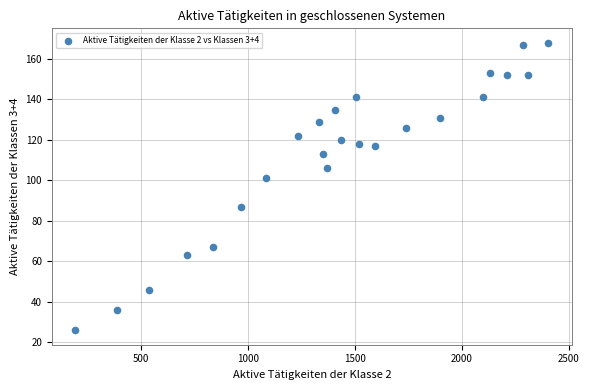

What Y value in the scatter plot is closest to 97?

101